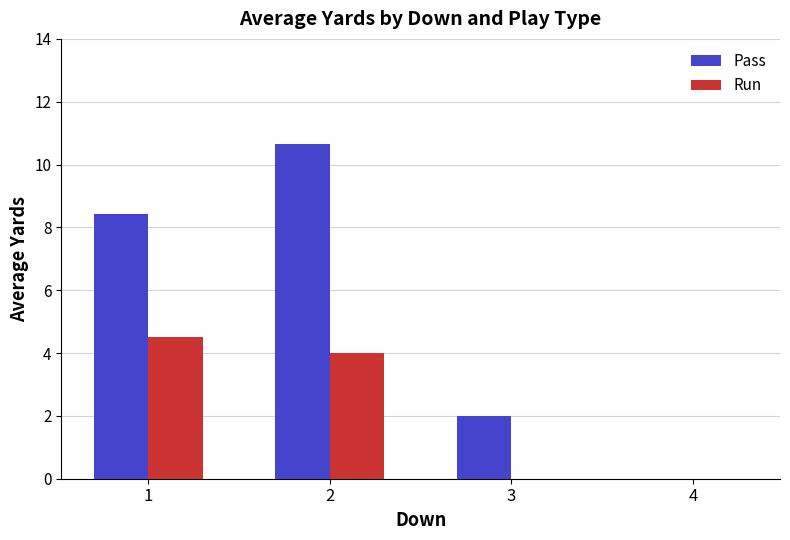

Which series has the largest total across all categories?

Pass